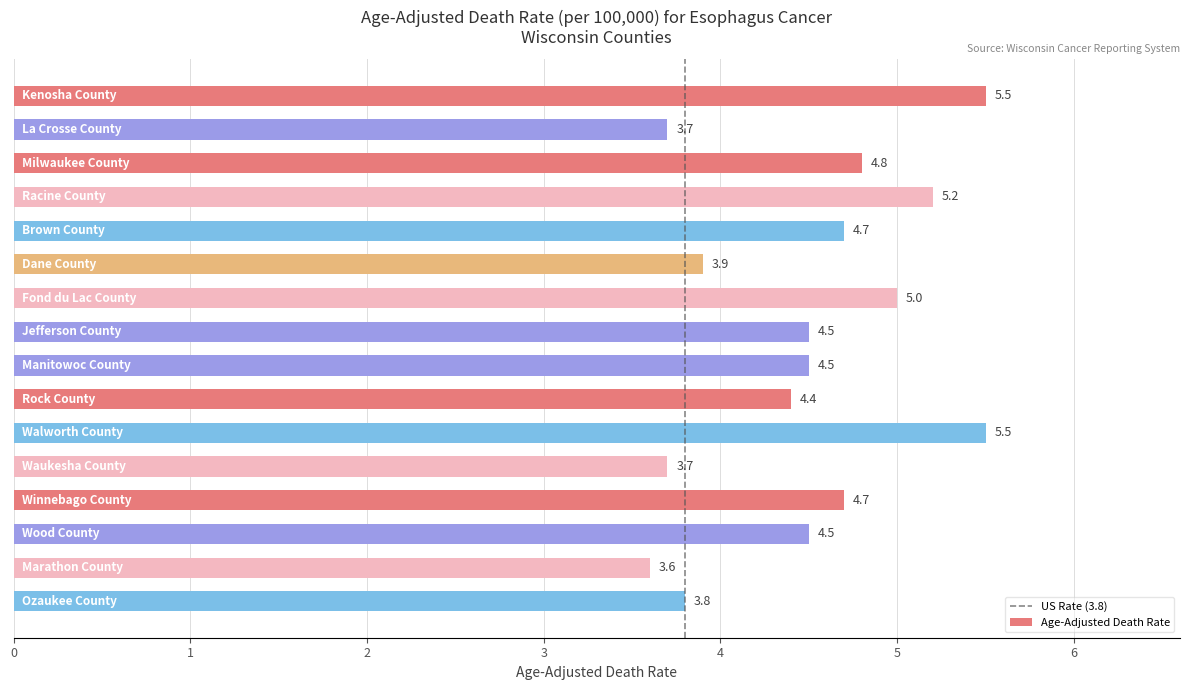

What is the value of the 11th bar from the top?

5.5